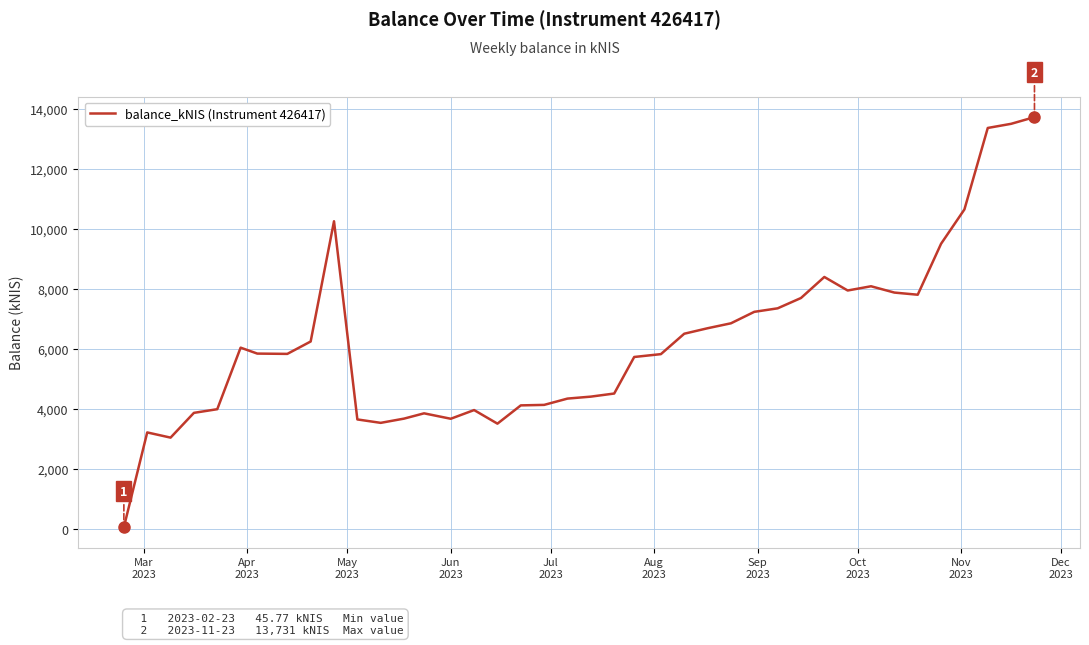

What is the difference between the maximum and minimum values?

13685.3